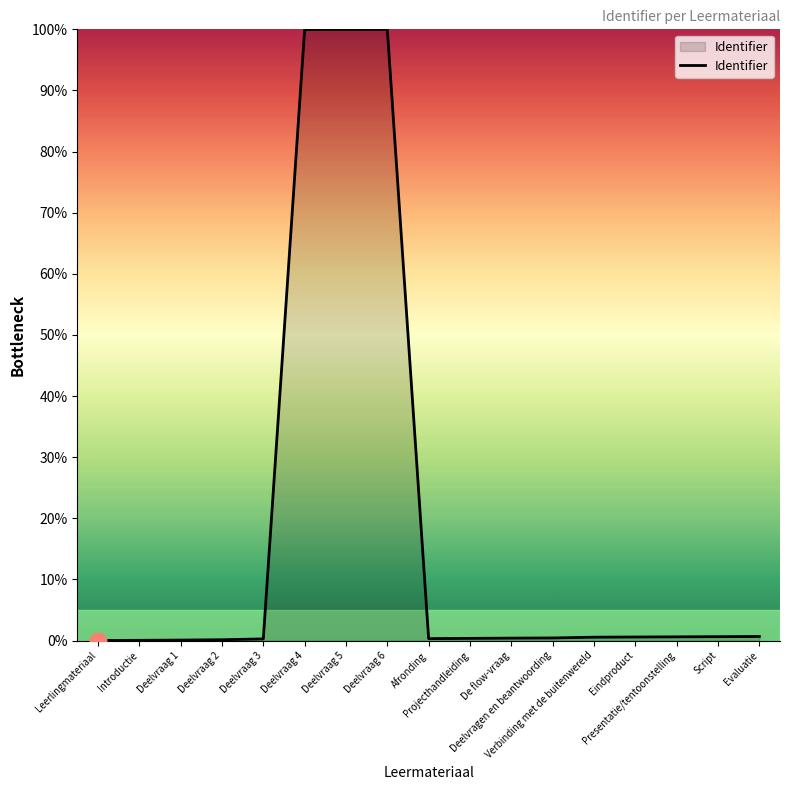

What is the greatest value displayed?

100.0